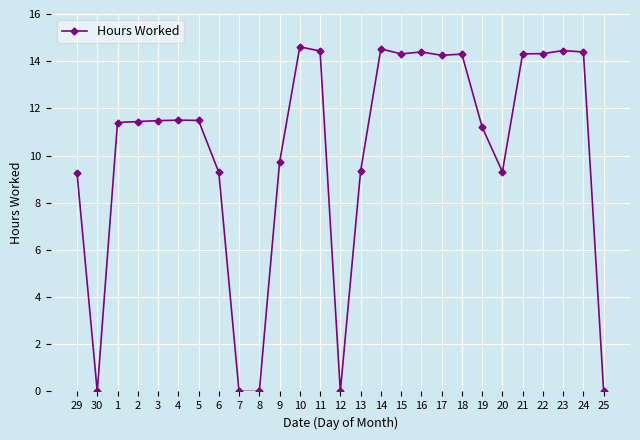

What is the maximum value shown in the chart?

14.6